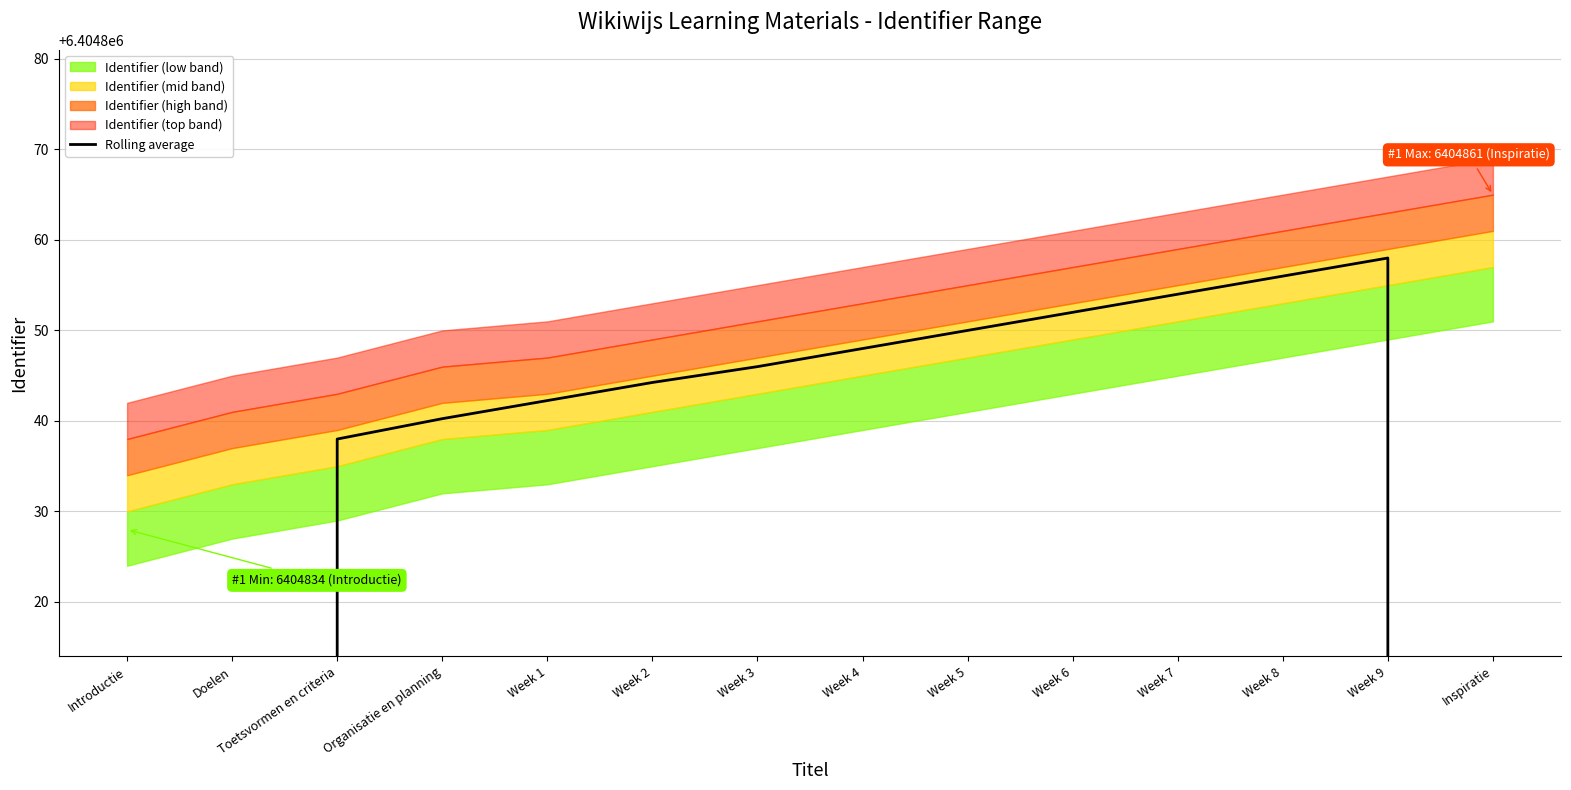

What is the value of the 3rd point from the left?

6404838.0